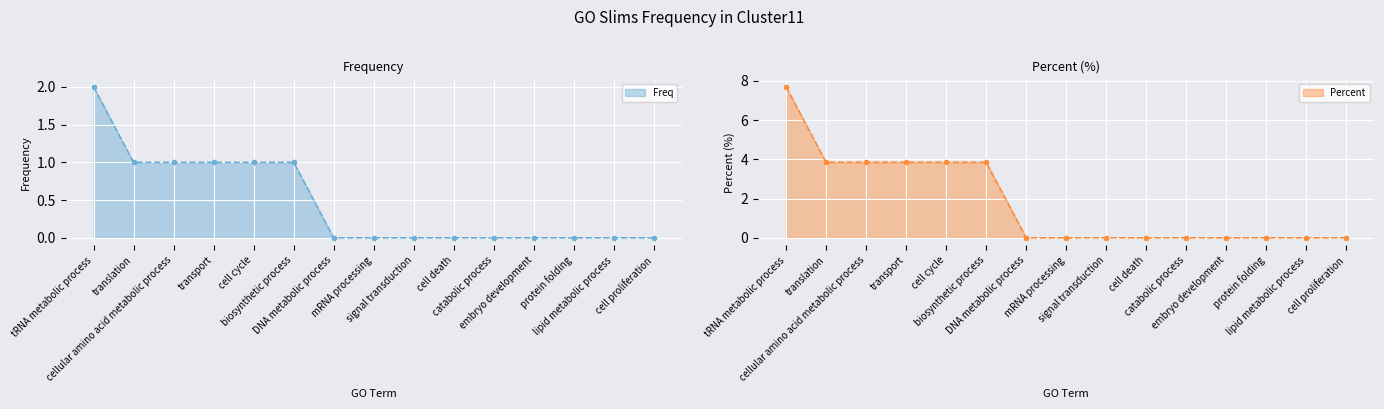

What is the highest value of the Freq series?

2